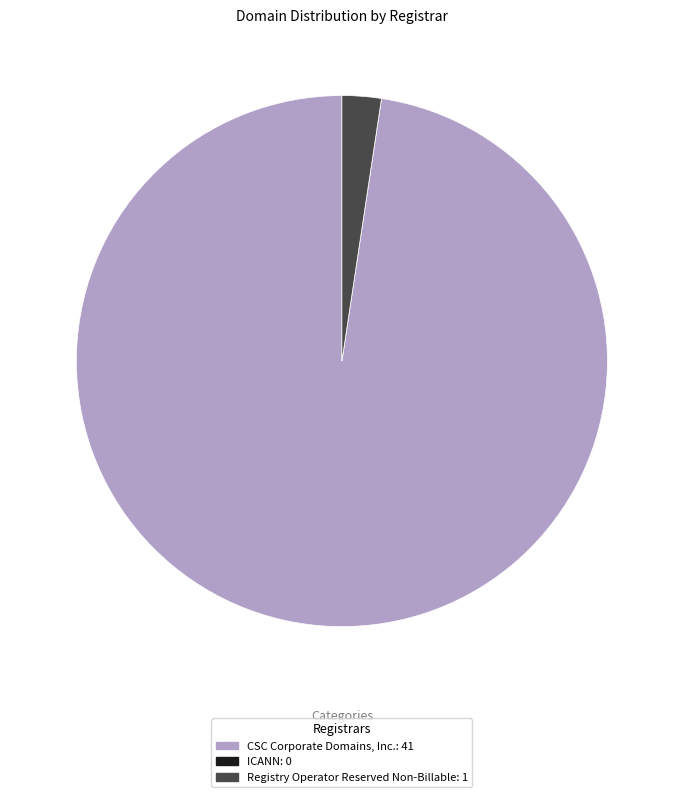

Combined, do Registry Operator Reserved Non-Billable and CSC Corporate Domains, Inc. account for over 50%?

Yes